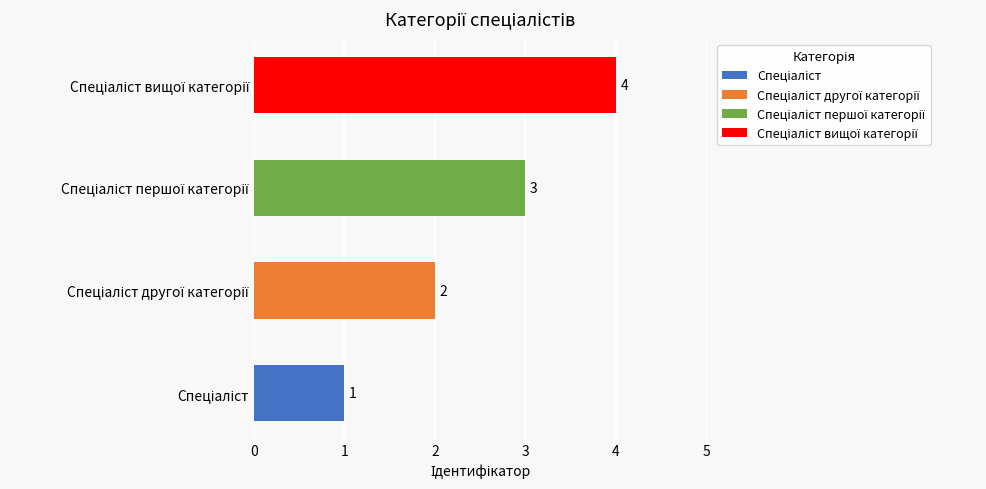

How many values are between 2 and 4?

3